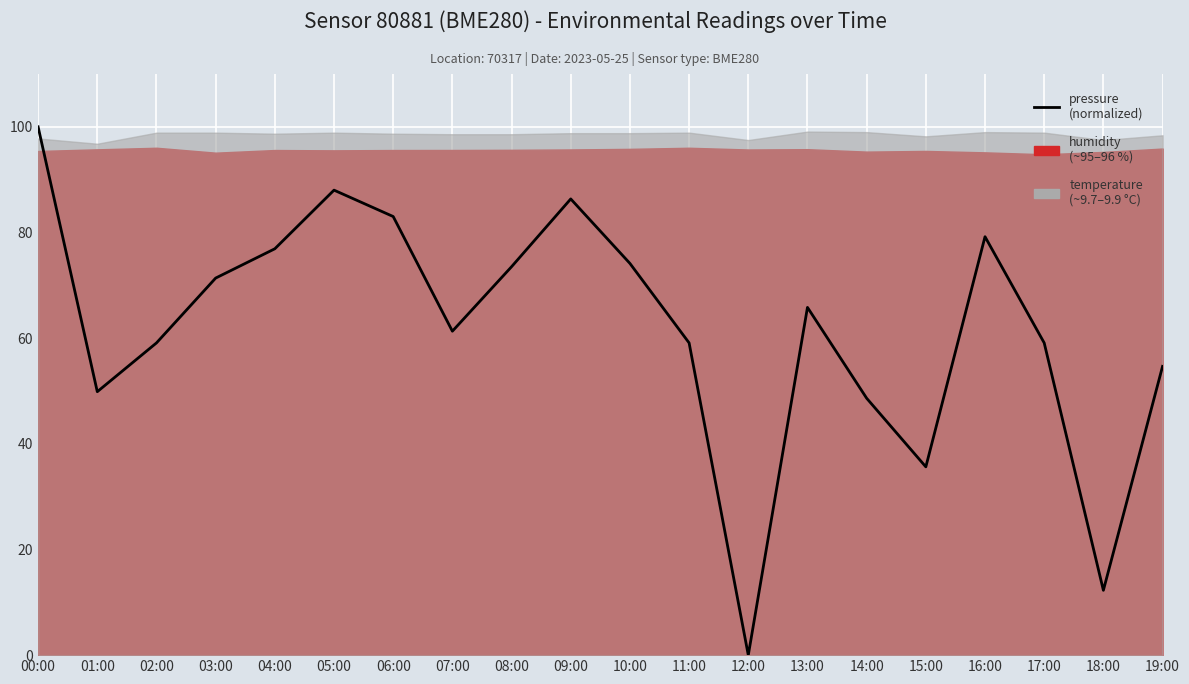

What is the change in value from 02:00 to 18:00?

-46.8